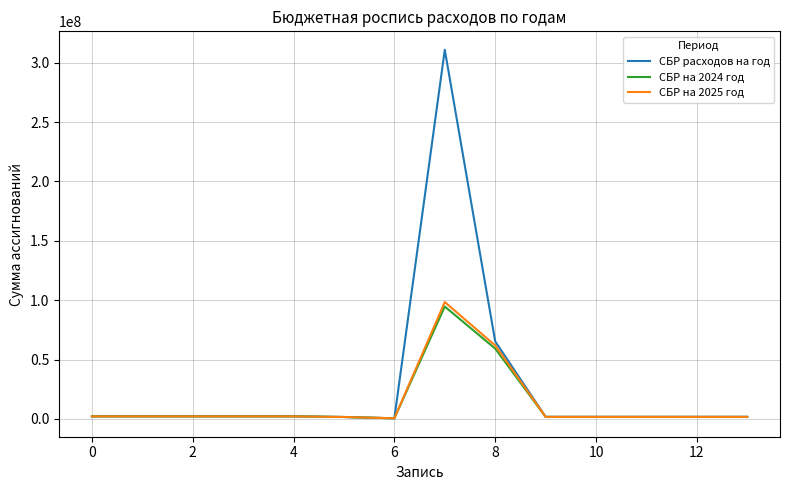

Which series has the largest range (max minus min)?

СБР расходов на год